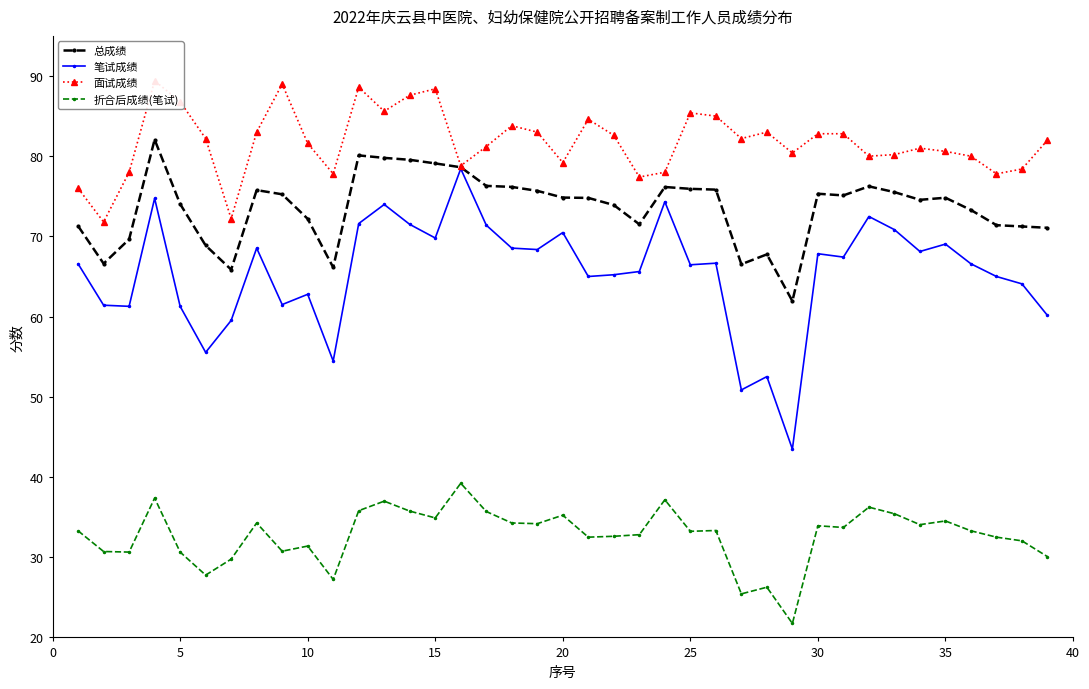

True or false: 折合后成绩(笔试) and 总成绩 cross at least once.

False